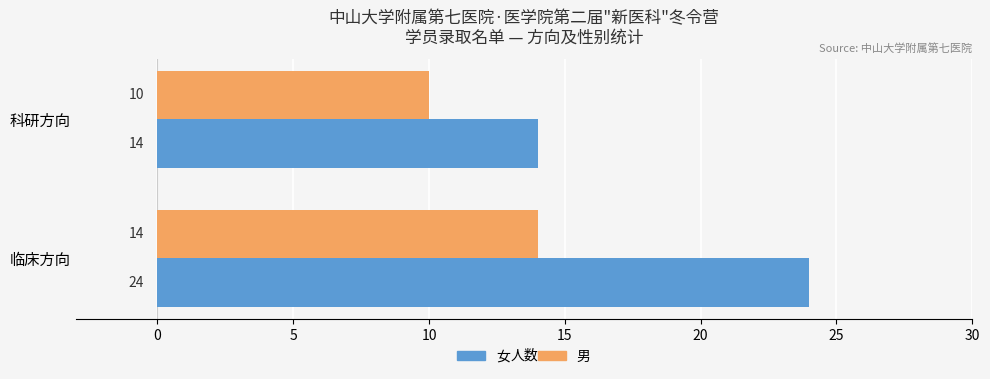

At which category is the sum across all series the highest?

临床方向